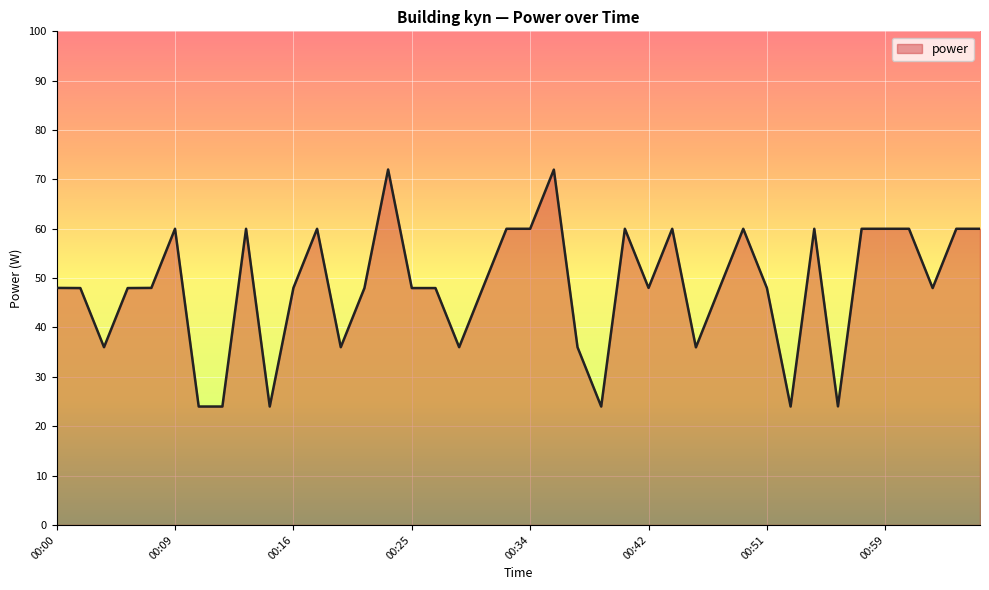

What is the difference between the maximum and minimum values?

48.0